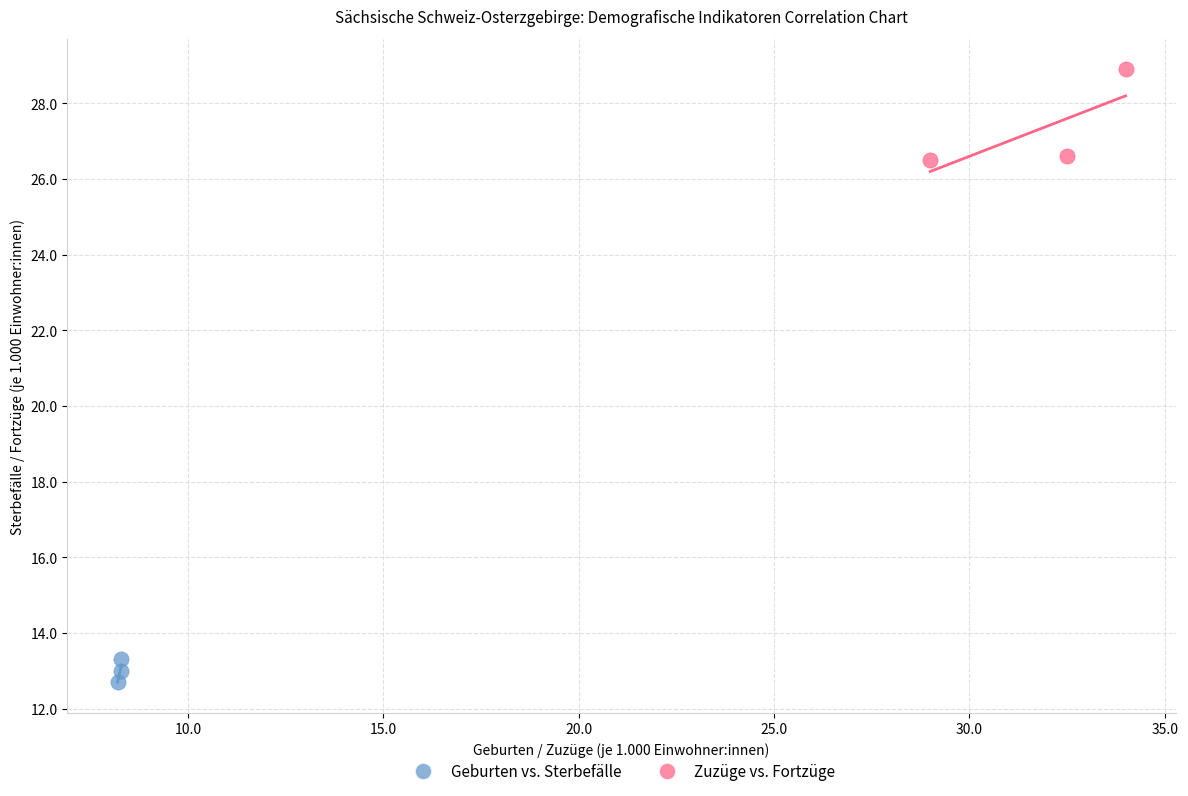

Which series contains the highest Y value?

Zuzüge vs. Fortzüge